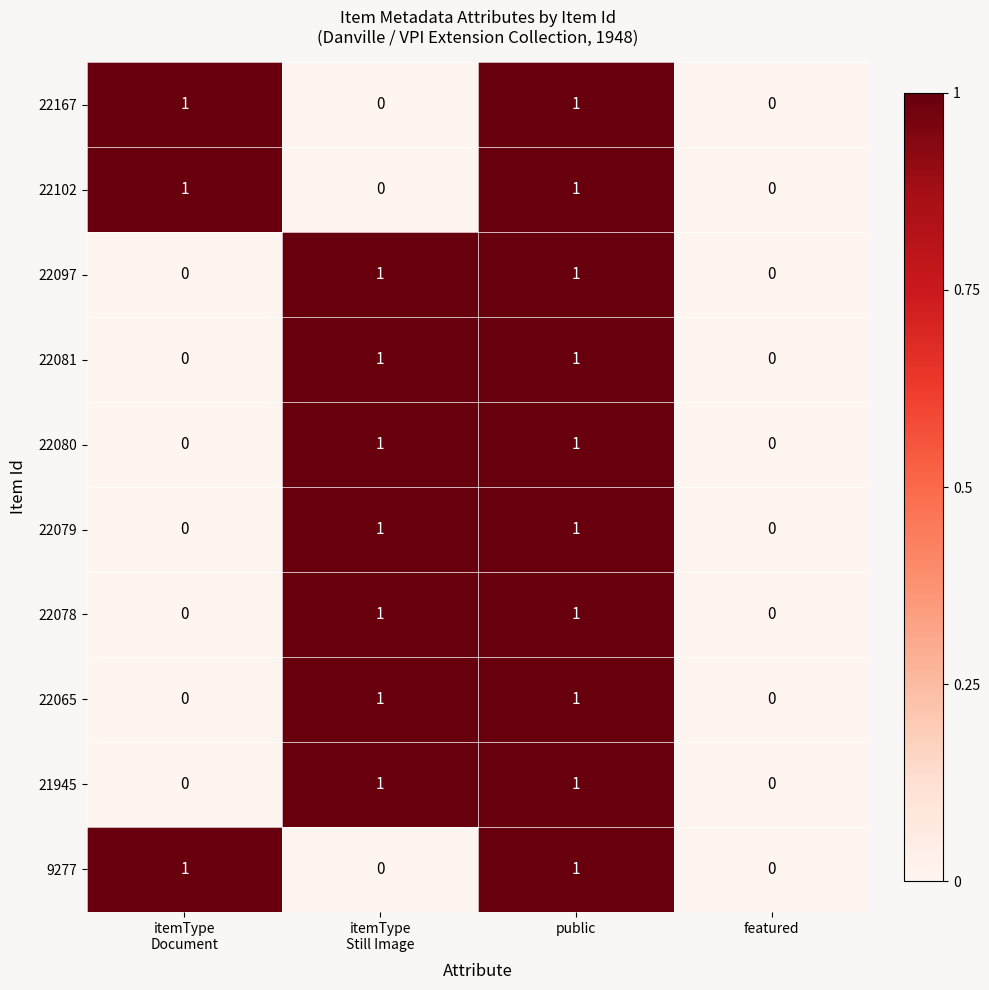

True or false: 22081 has a value of 0 at featured.

True